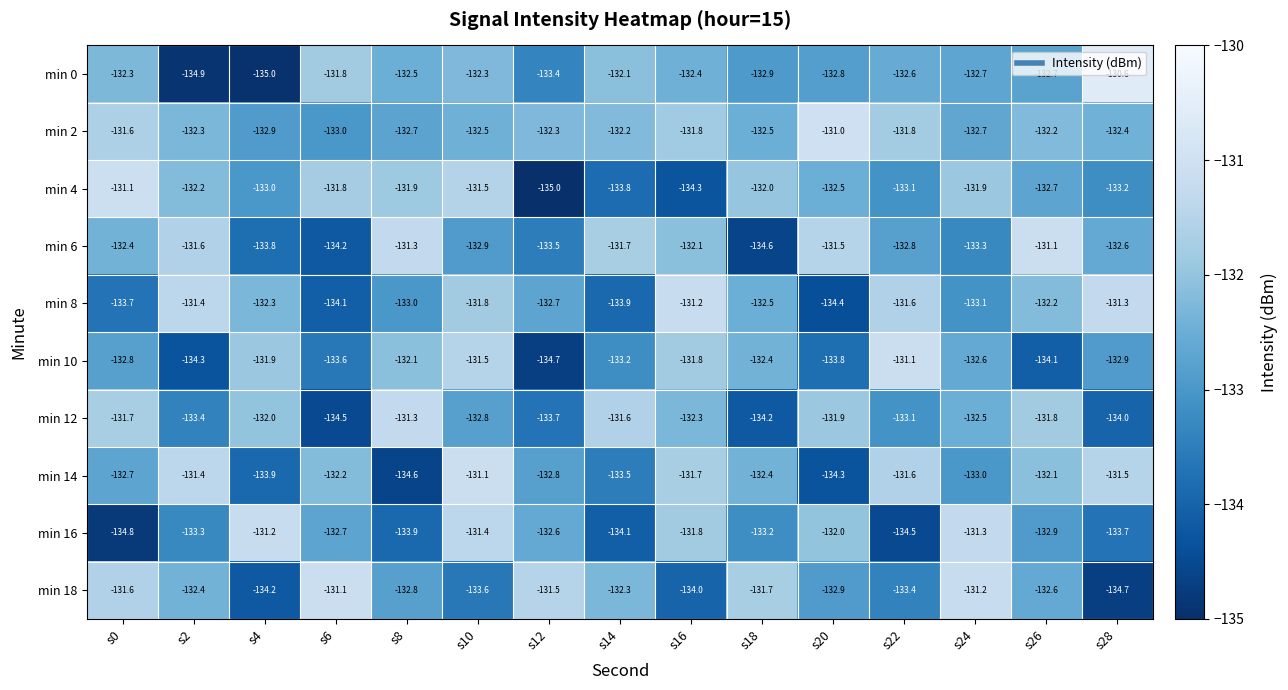

How many data points in min 18 are less than -132?

10